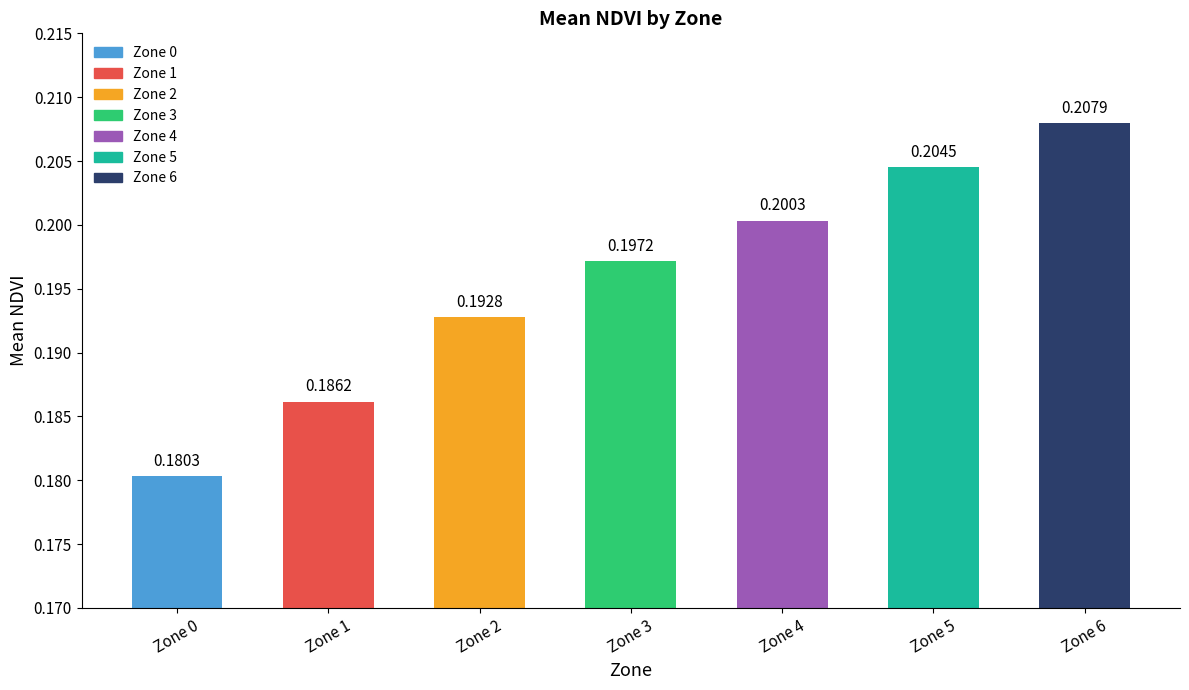

List the labels in order of value, smallest first.

Zone 0, Zone 1, Zone 2, Zone 3, Zone 4, Zone 5, Zone 6